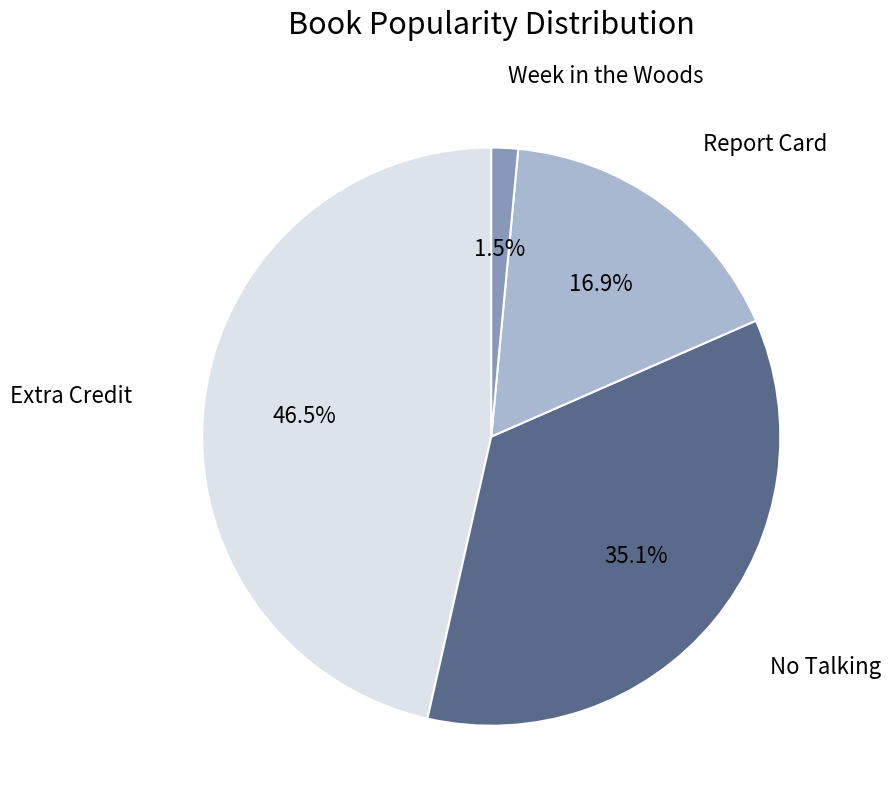

Which slice is the smallest?

Week in the Woods